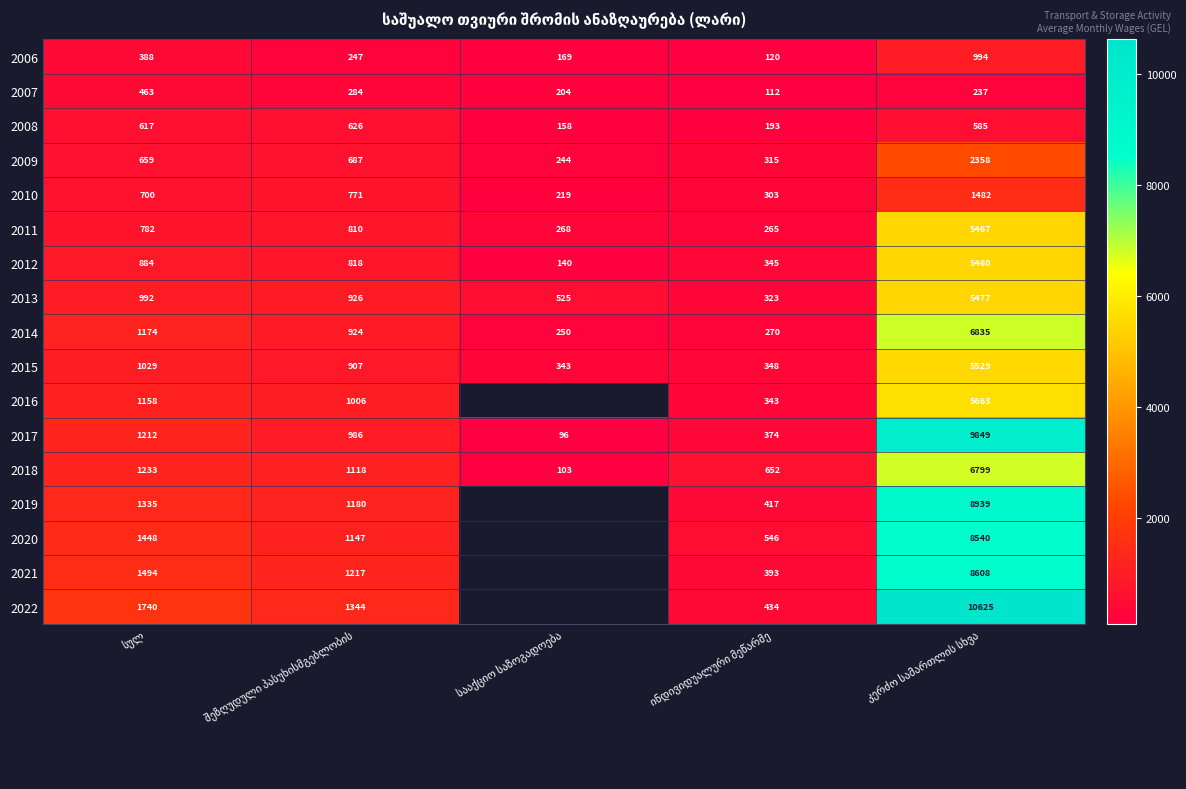

At which label does 2012 first exceed 817?

სულ